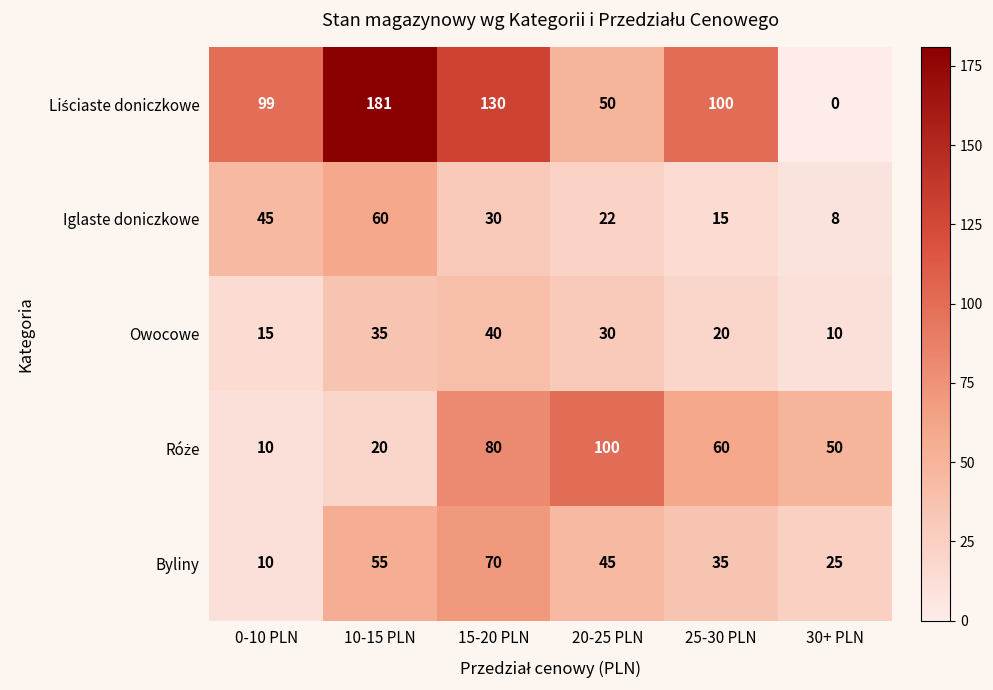

Which category has the lowest value across all series?

30+ PLN